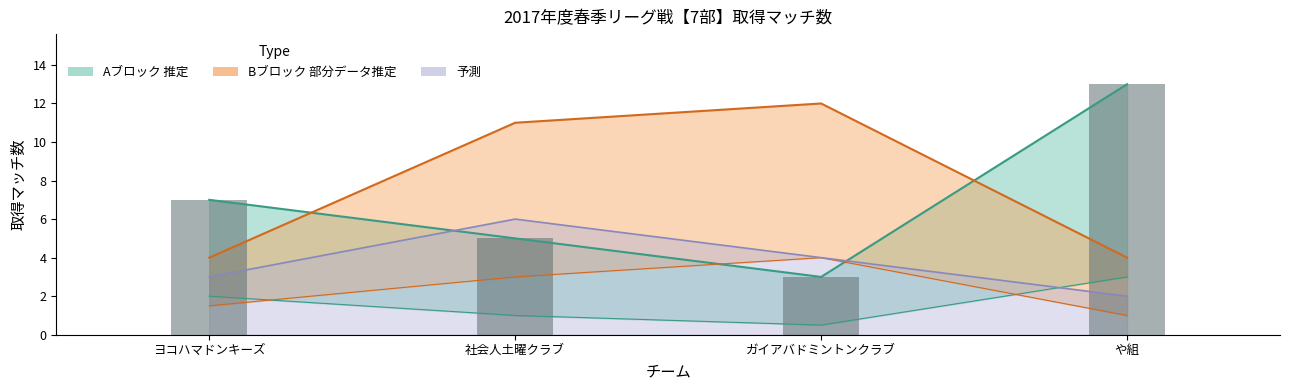

Reading left to right, extract all data points from this chart.

ヨコハマドンキーズ=7	社会人土曜クラブ=5	ガイアバドミントンクラブ=3	や組=13